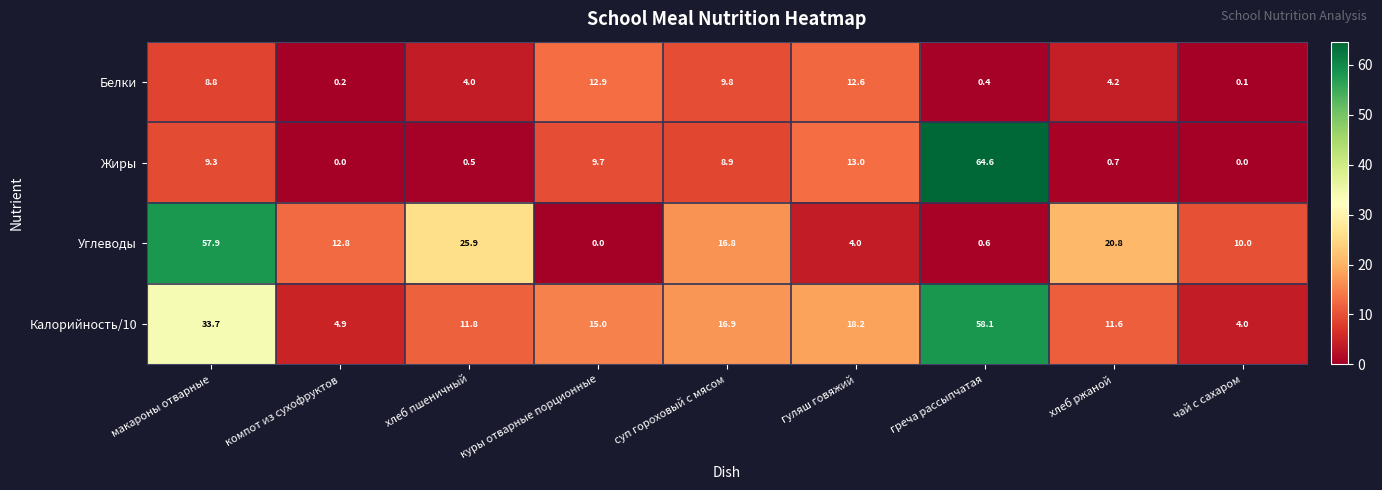

What is the total value across all series at суп гороховый с мясом?

52.4